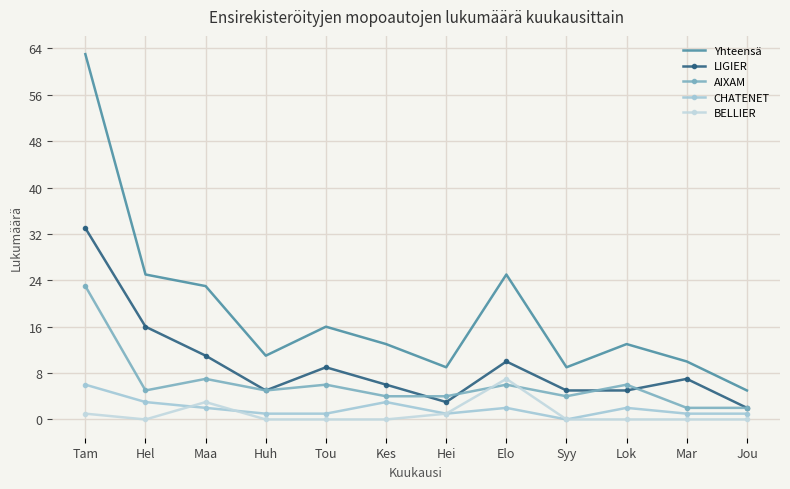

What is the total value across all series at Elo?

50